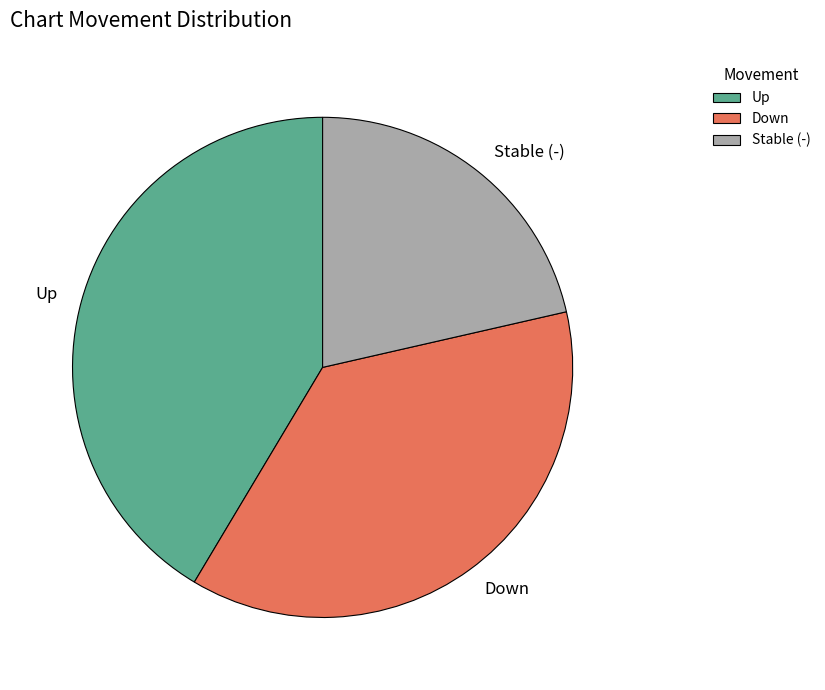

True or false: Up accounts for 41% of the total.

True